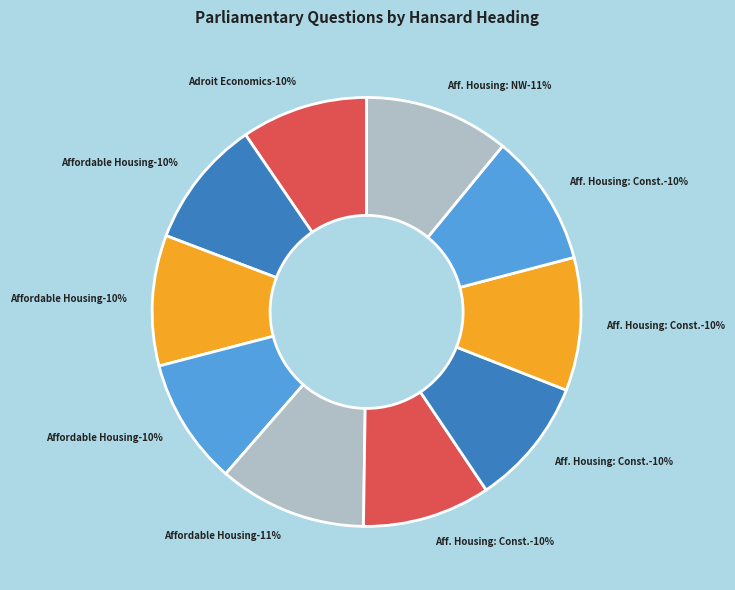

How many segments does this pie chart have?

10